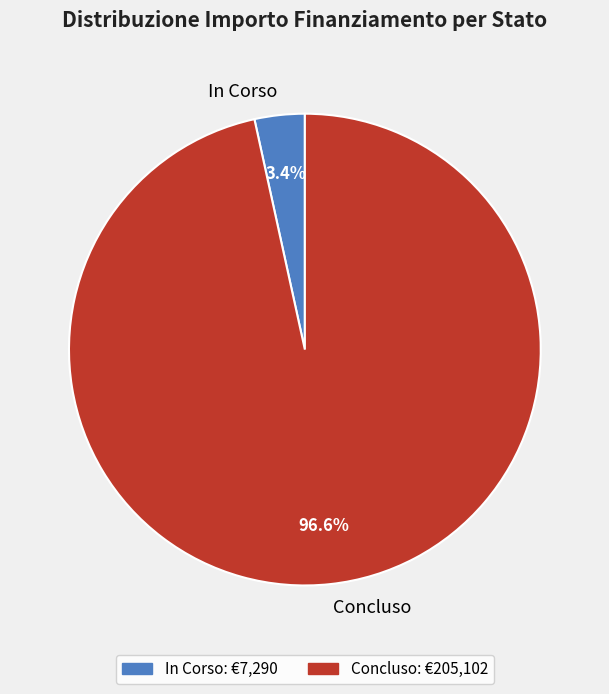

What is the largest slice in the pie chart?

Concluso